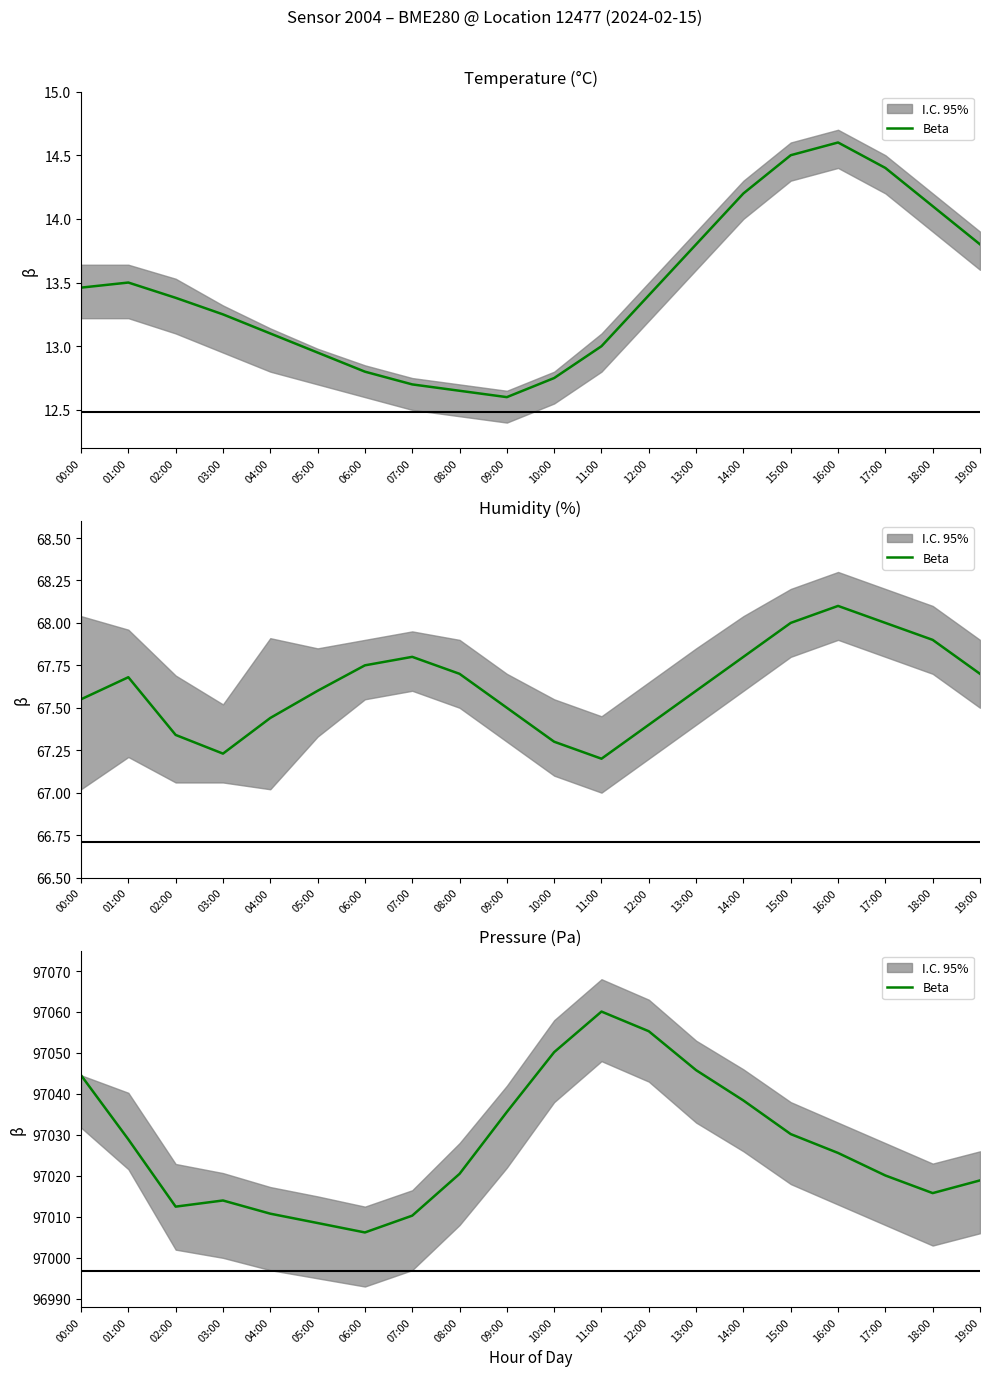

What value does the data have at 06:00?

97006.2